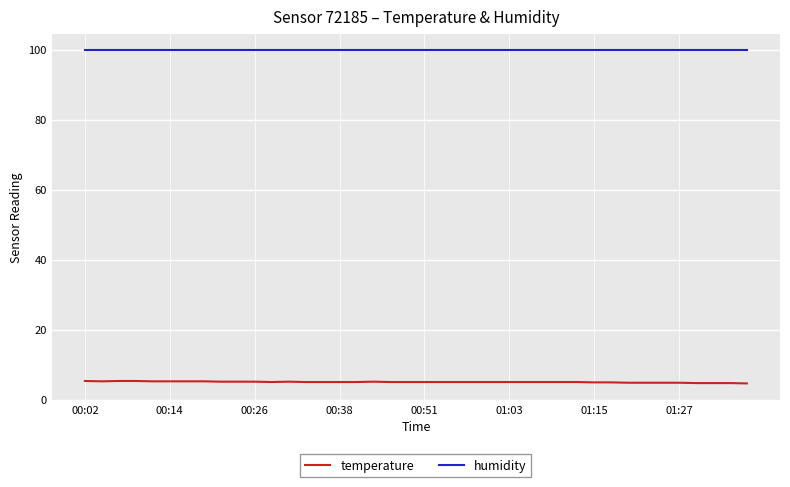

Rank the series by their average value, from lowest to highest.

temperature, humidity